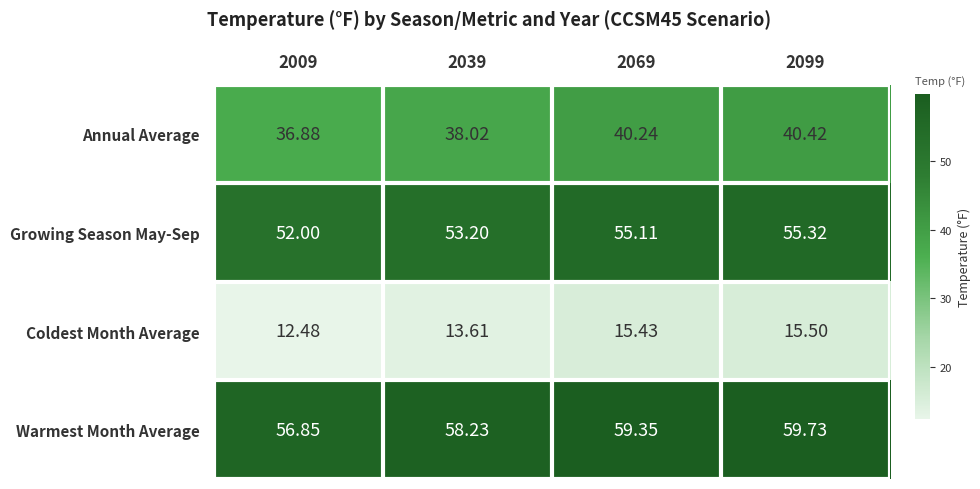

Rank the series at 2009 from lowest to highest value.

Coldest Month Average, Annual Average, Growing Season May-Sep, Warmest Month Average